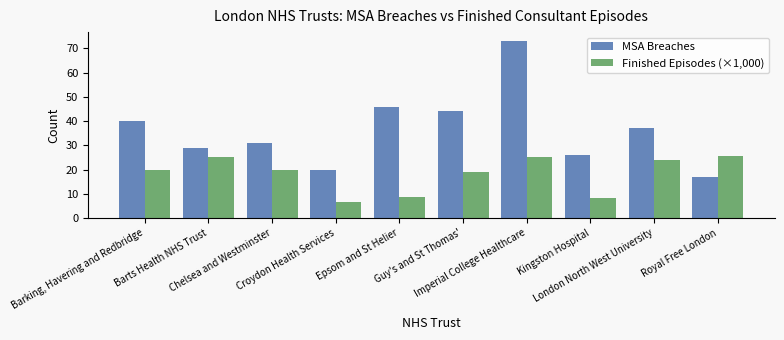

List the series in order of their overall mean, highest first.

MSA Breaches, Finished Episodes (×1,000)